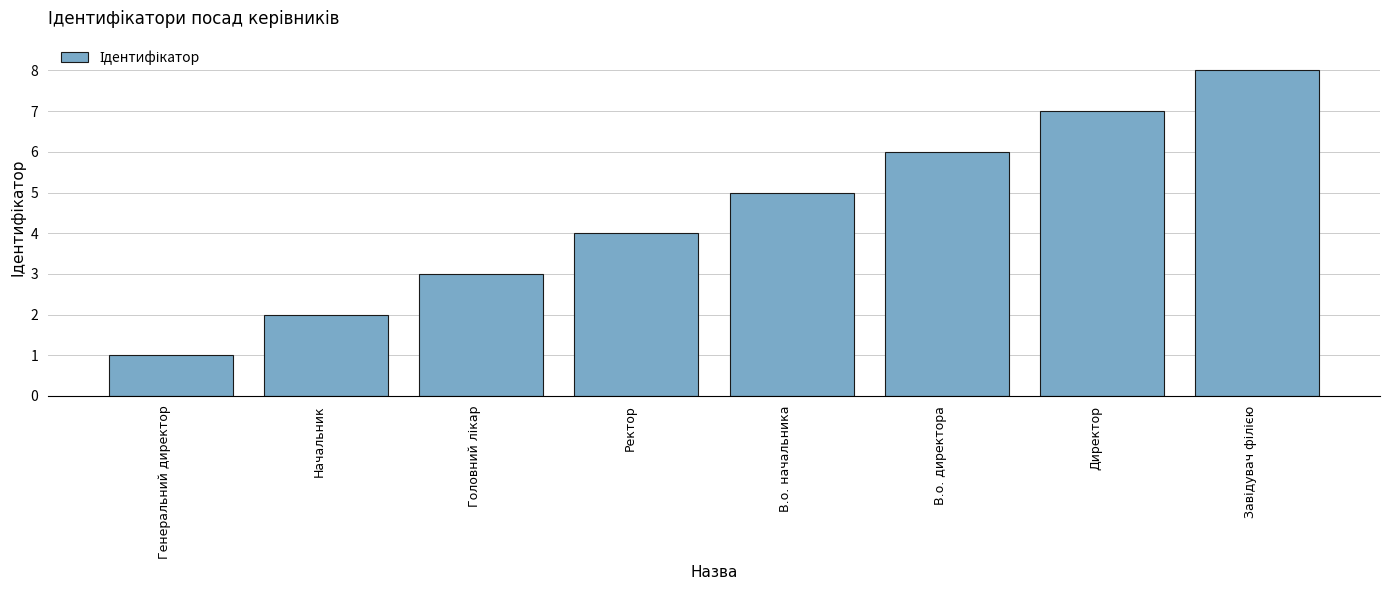

Approximately how many times larger is the value at В.о. начальника compared to Начальник?

2.5